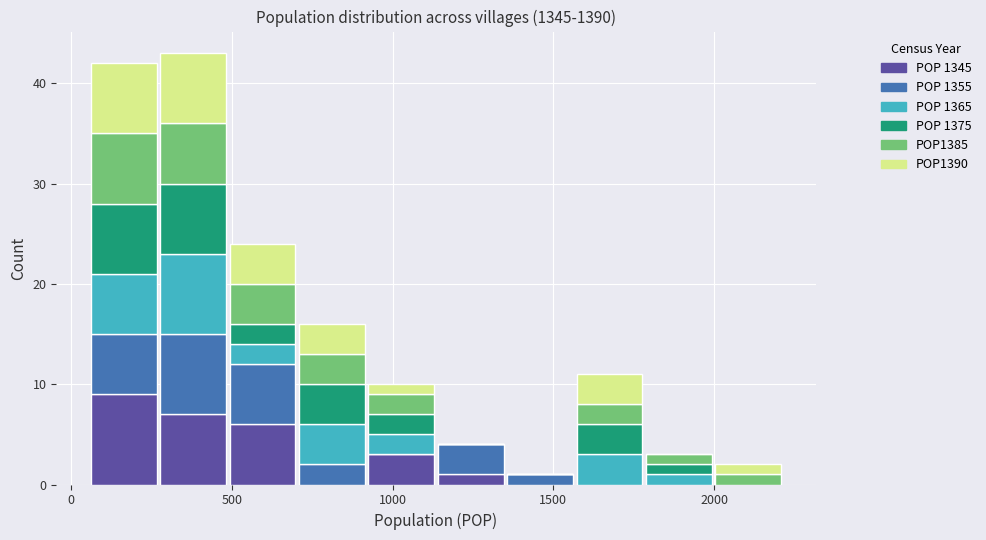

What is the total height of the stacked bar covering 250 to 500 on the x-axis? Neither the bar edges nor the heights are printed on the chart, so give them approximately, as read against the axes.

43